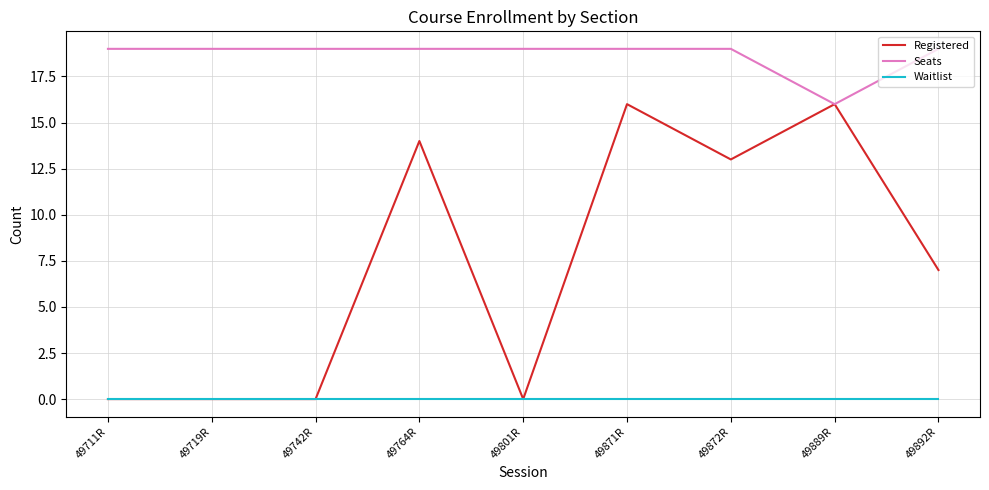

At how many categories does at least one series exceed 17?

8